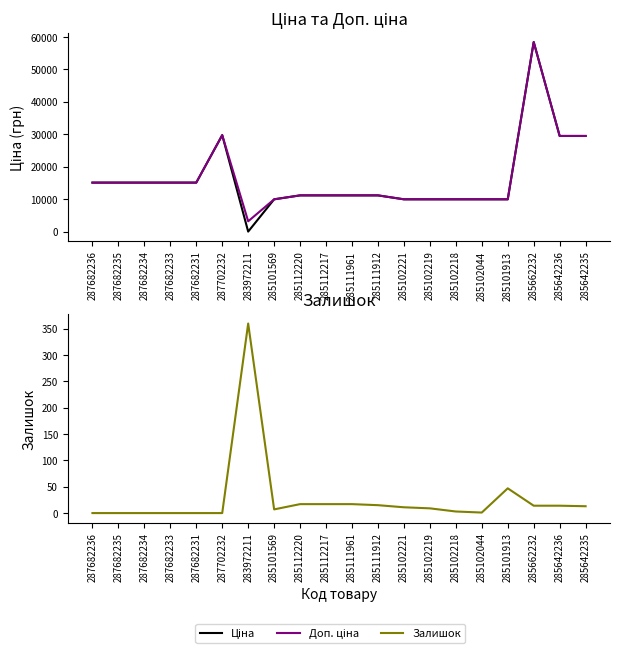

Between 287682231 and 285111912, which series saw the biggest shift?

Ціна